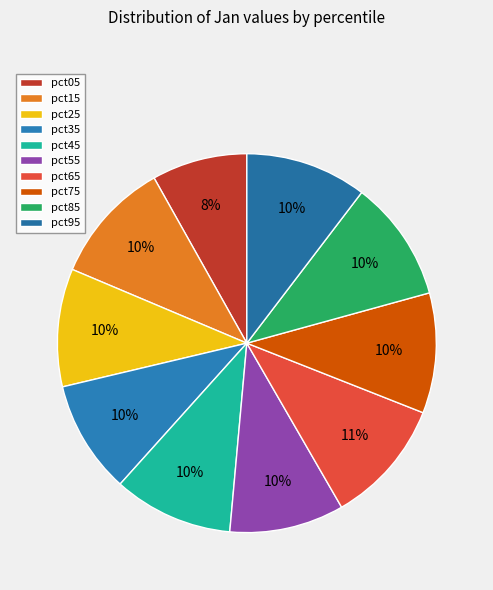

How many segments does this pie chart have?

10